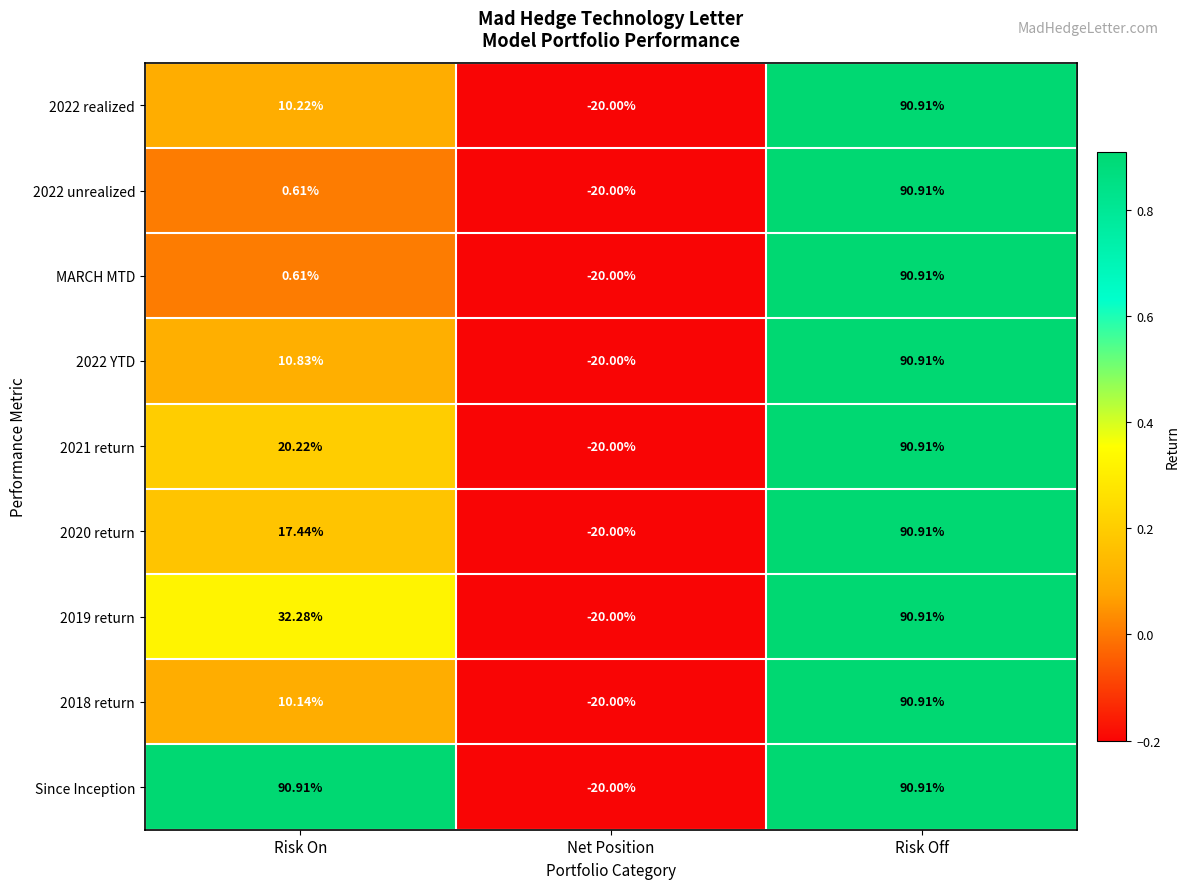

At which label does 2020 return reach its minimum?

Net Position